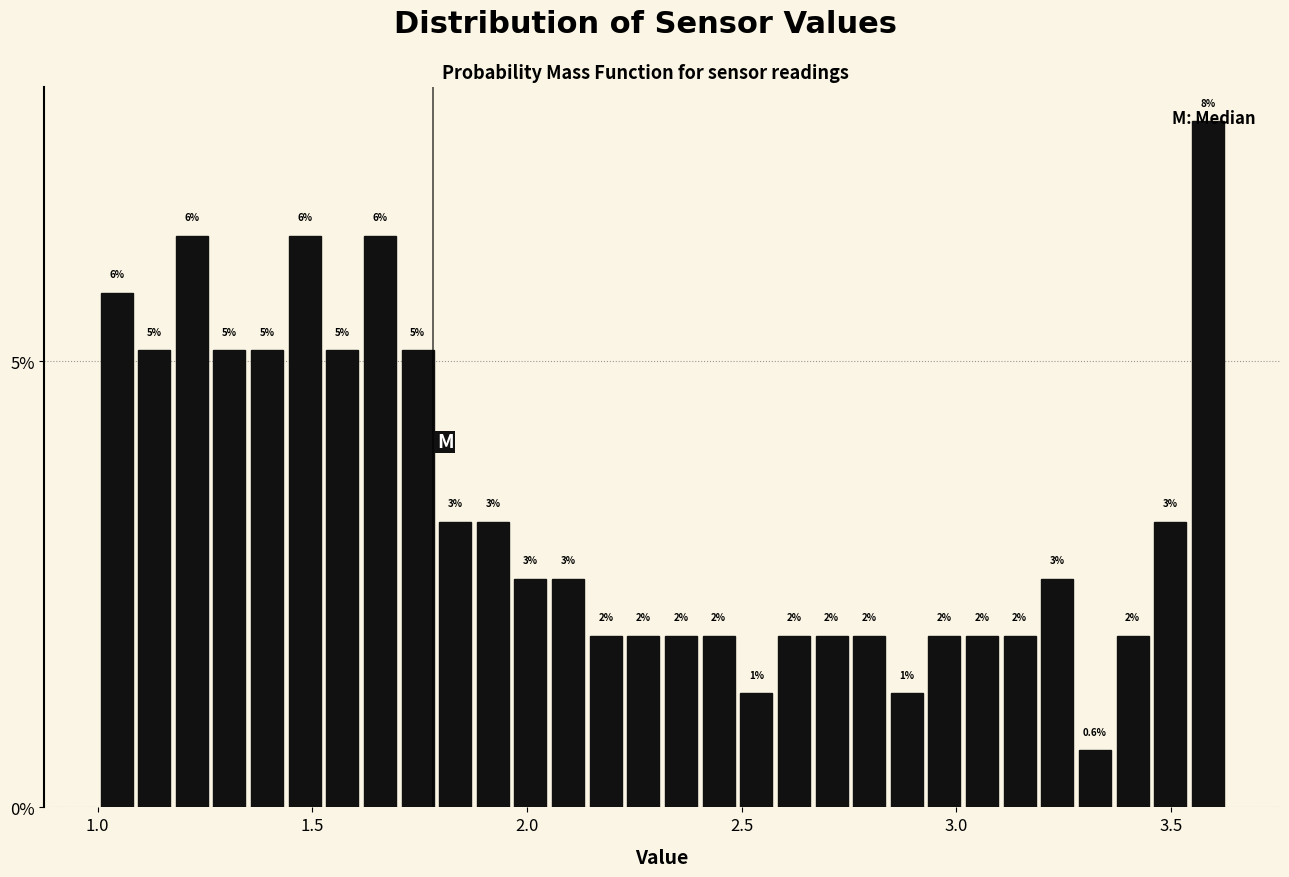

Read against the x-axis, roughly where is the centre of the tallest bar?

3.60